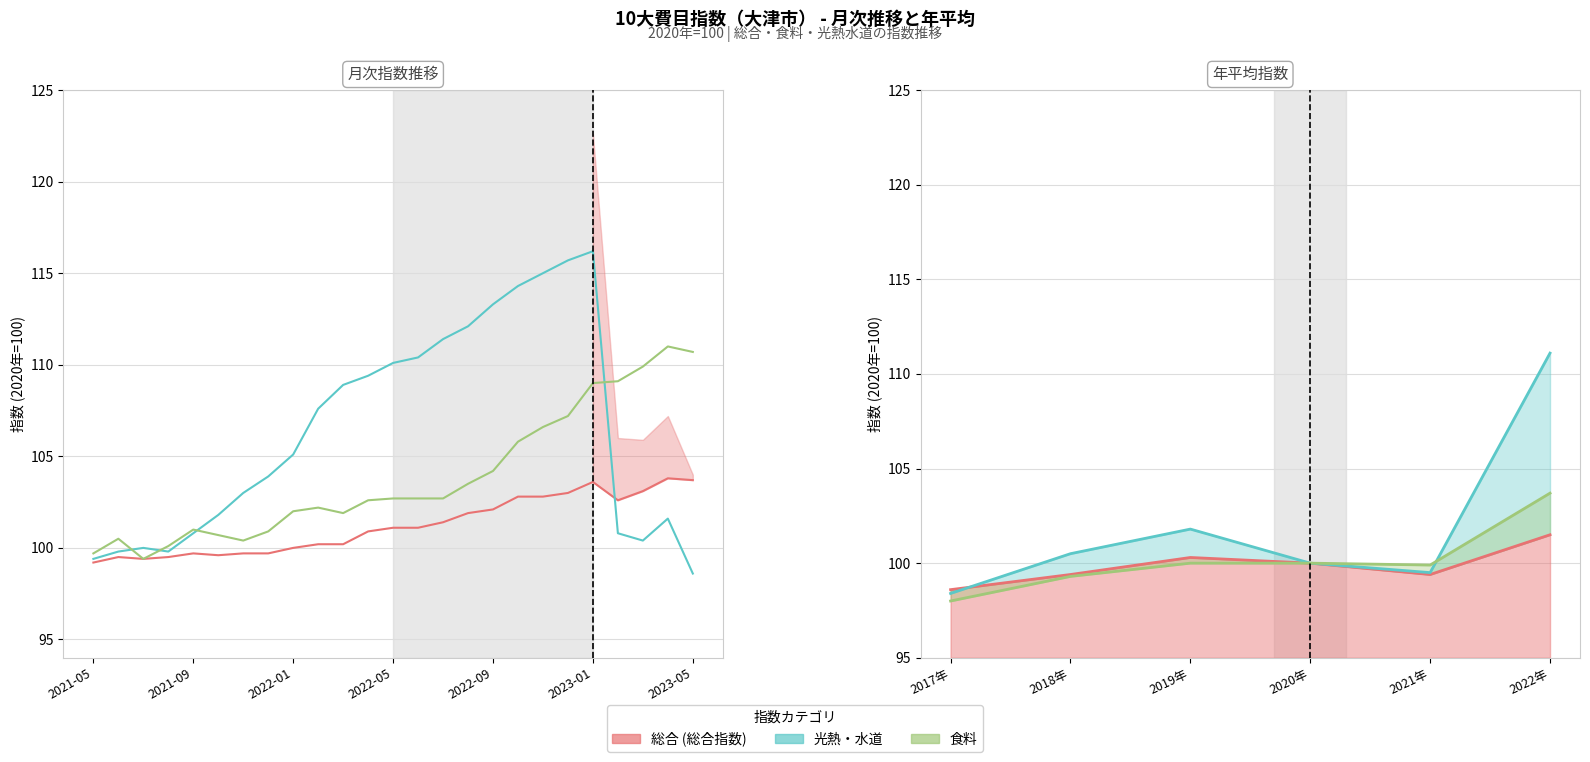

Count the number of categories in the chart.

25